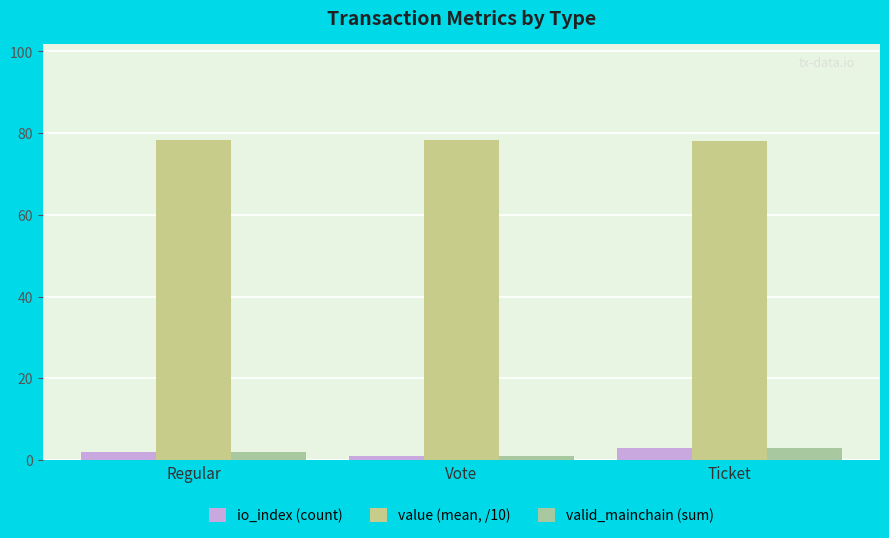

What is the average value of the io_index (count) series?

2.0